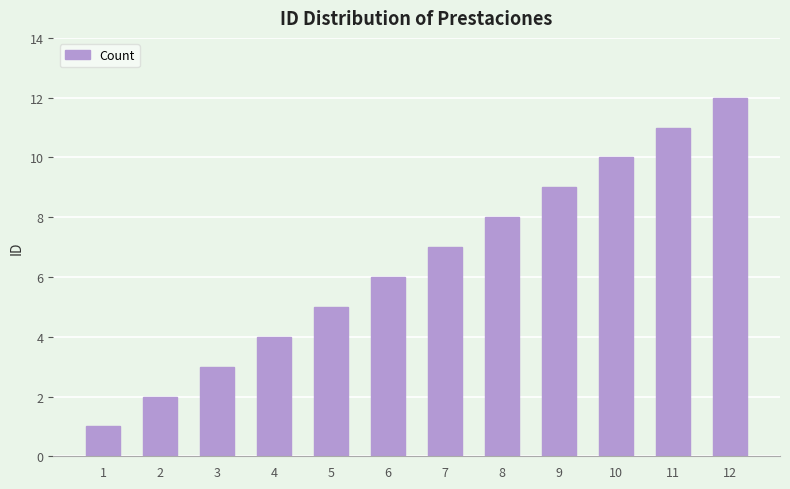

Approximately how many times larger is the value at 12 compared to 6?

2.0